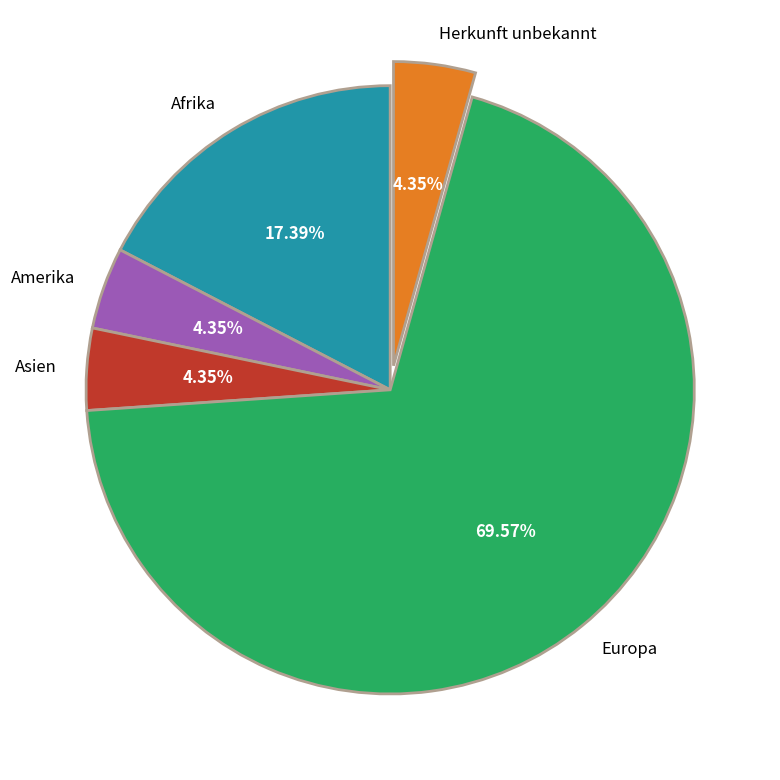

What is the majority slice?

Europa